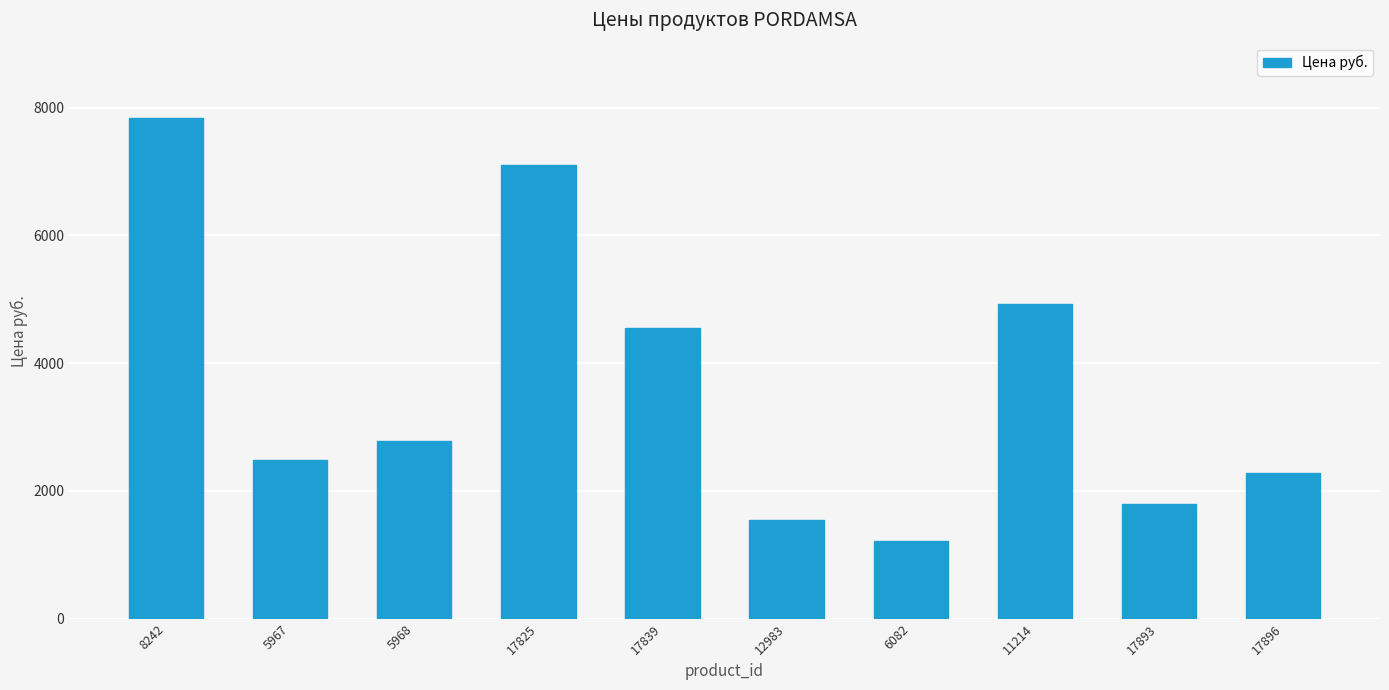

How many bars are there in total?

10